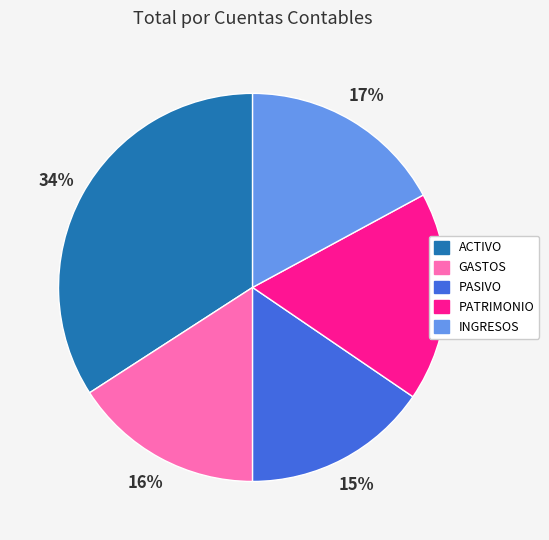

To the nearest percent, what is the average slice percentage?

20%